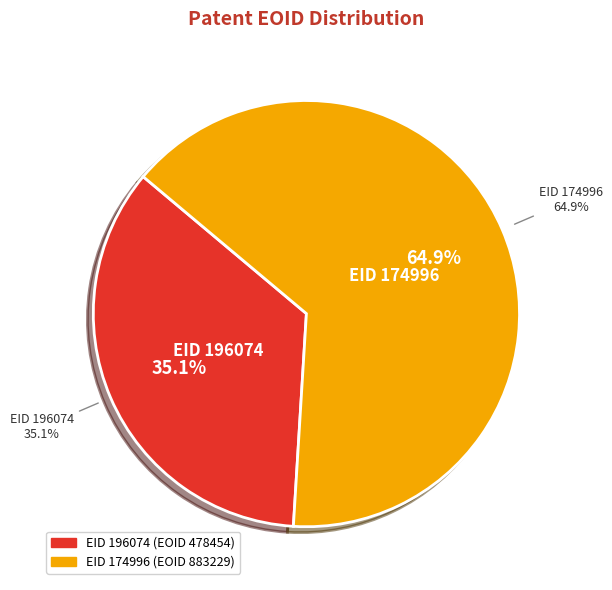

Which has a higher value, 174996 or 196074?

174996